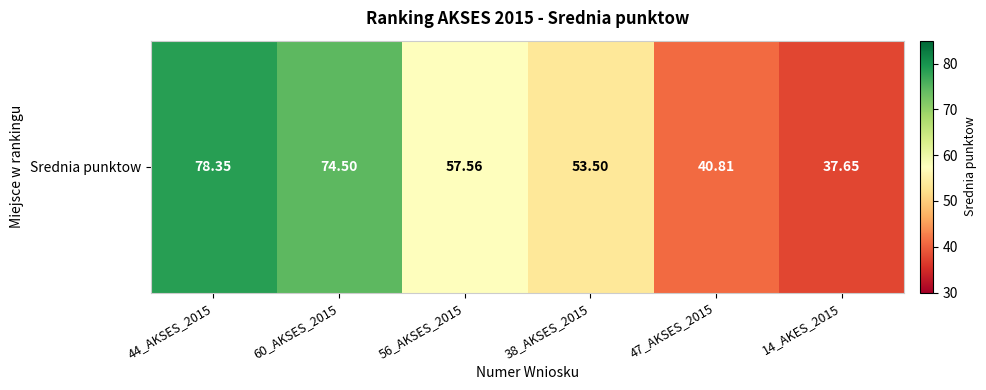

List the labels in order of value, smallest first.

14_AKES_2015, 47_AKSES_2015, 38_AKSES_2015, 56_AKSES_2015, 60_AKSES_2015, 44_AKSES_2015